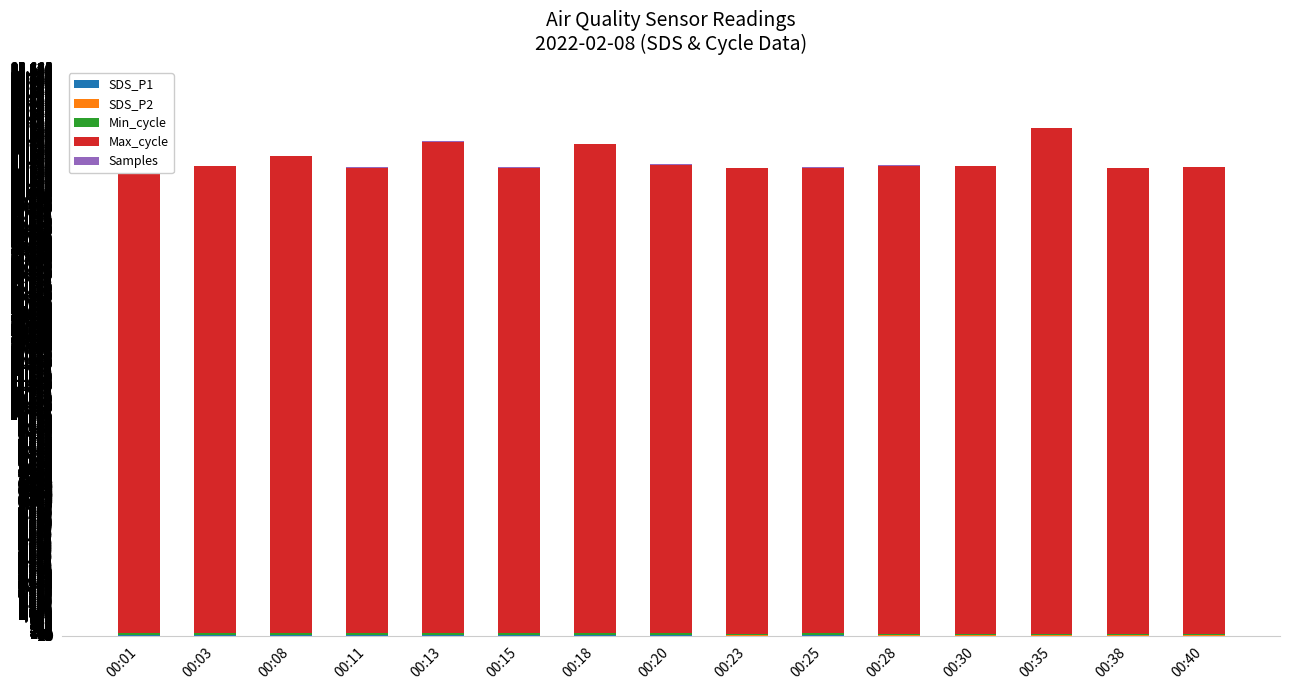

What is the sum of all SDS_P2 values?

88.0